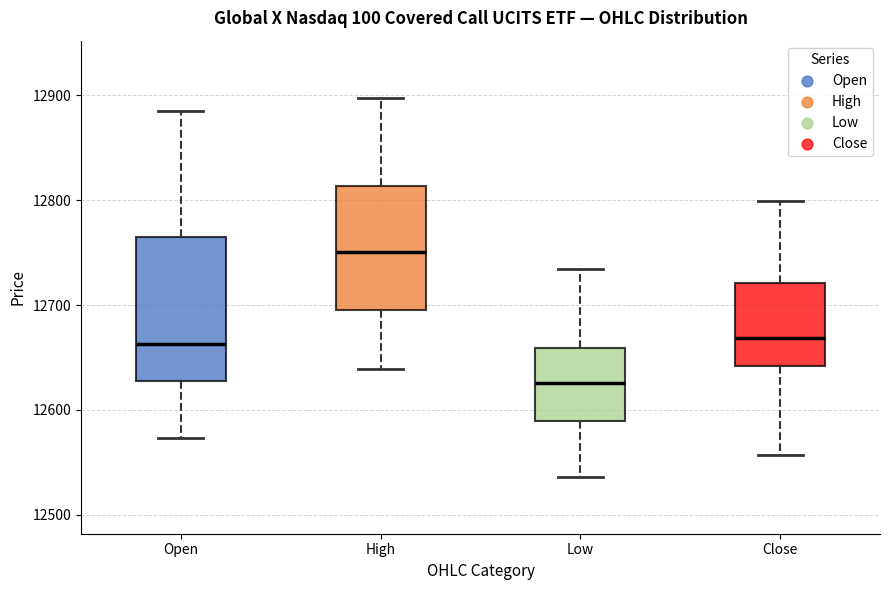

Reading left to right, transcribe this box plot: for each box, give where its median line is, the range the box spans, and where its two whiskers end, as read against the y-axis. The values are not printed on the chart, so give them approximately, as read against the axis.

Open: median 12660, box 12630 to 12760, whiskers 12570 to 12890
High: median 12750, box 12700 to 12810, whiskers 12640 to 12900
Low: median 12630, box 12590 to 12660, whiskers 12540 to 12730
Close: median 12670, box 12640 to 12720, whiskers 12560 to 12800